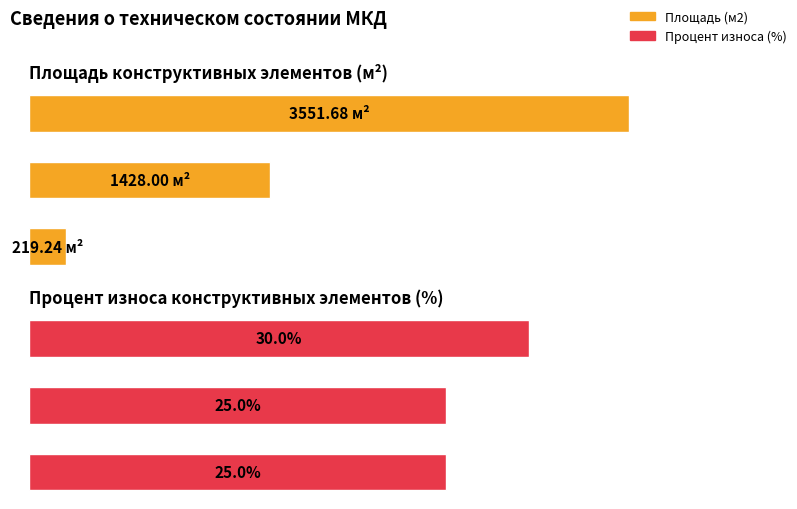

Which series has the largest total across all categories?

Площадь (м2)